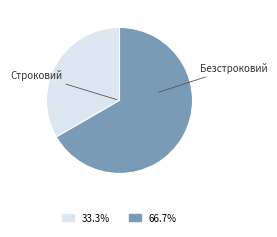

Is there any slice that represents more than half of the pie?

Yes